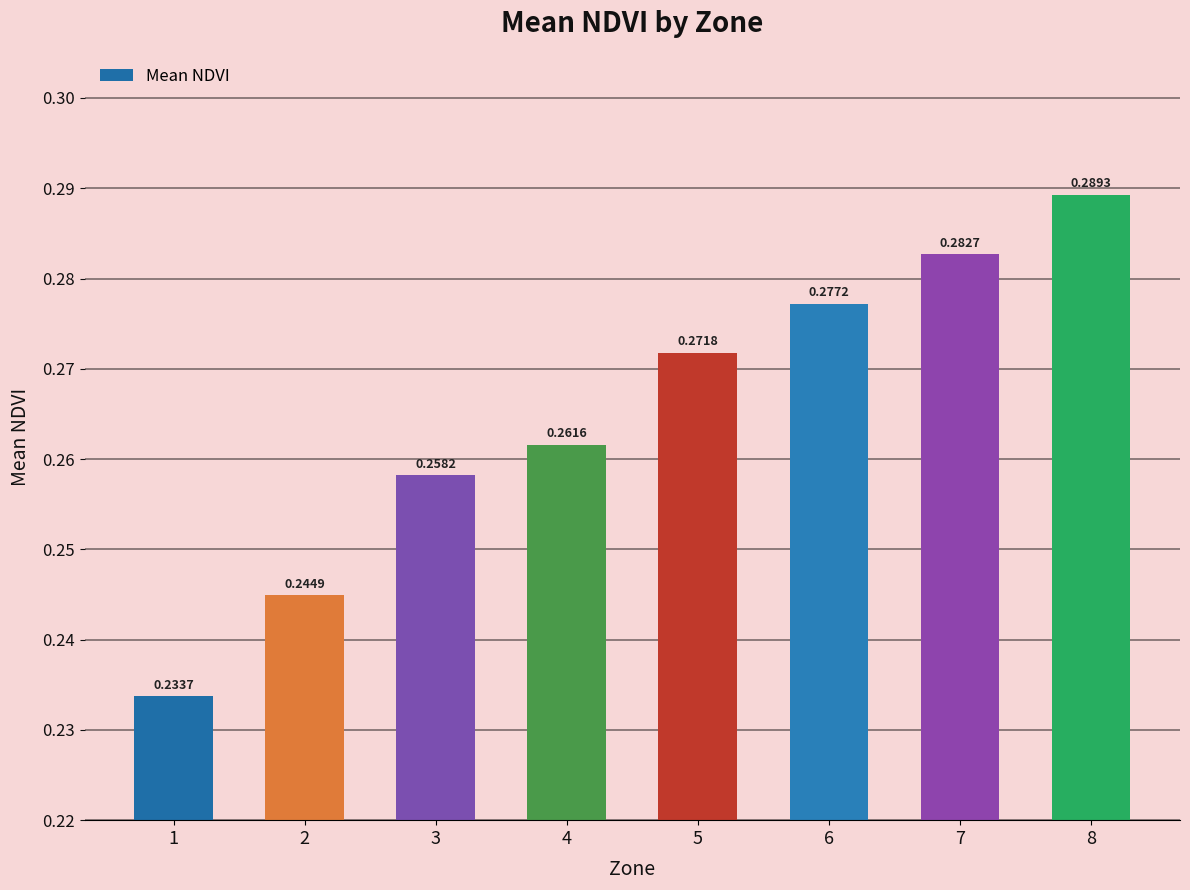

List the labels in order of value, largest first.

8, 7, 6, 5, 4, 3, 2, 1